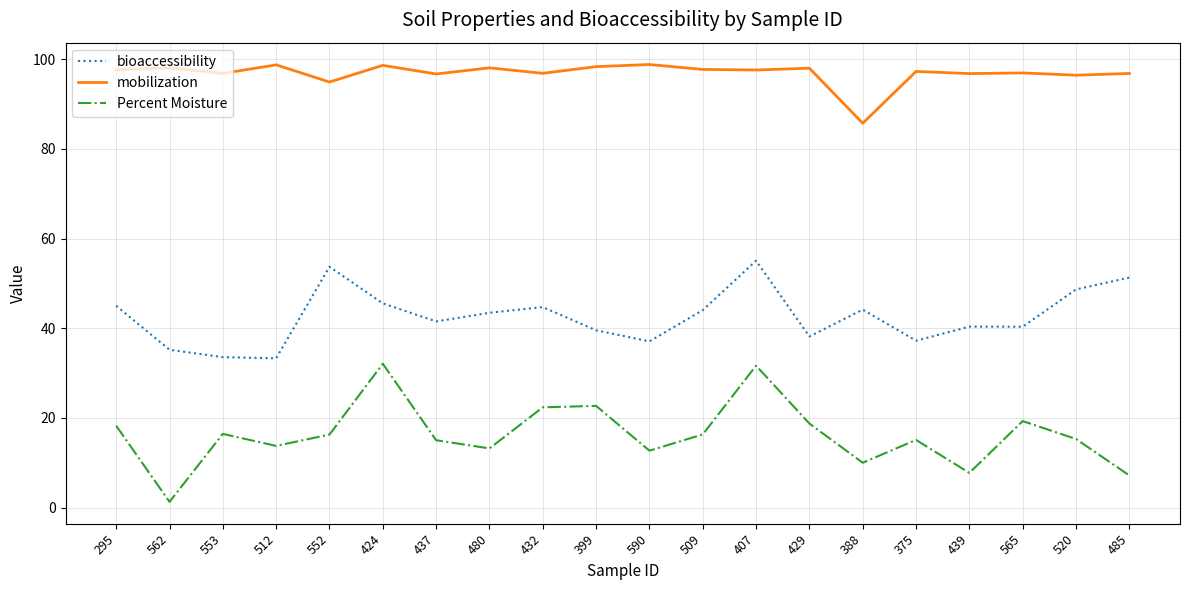

At which label does mobilization first exceed 97?

295